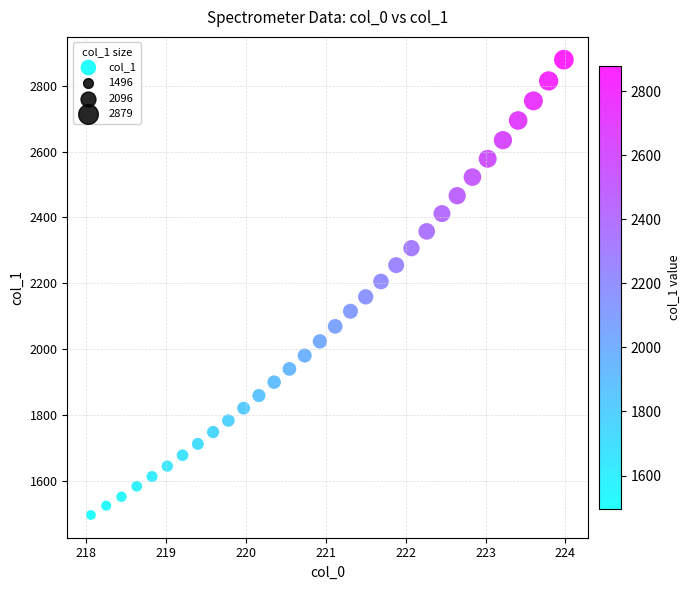

What is the range of Y values (max minus min)?

1382.6